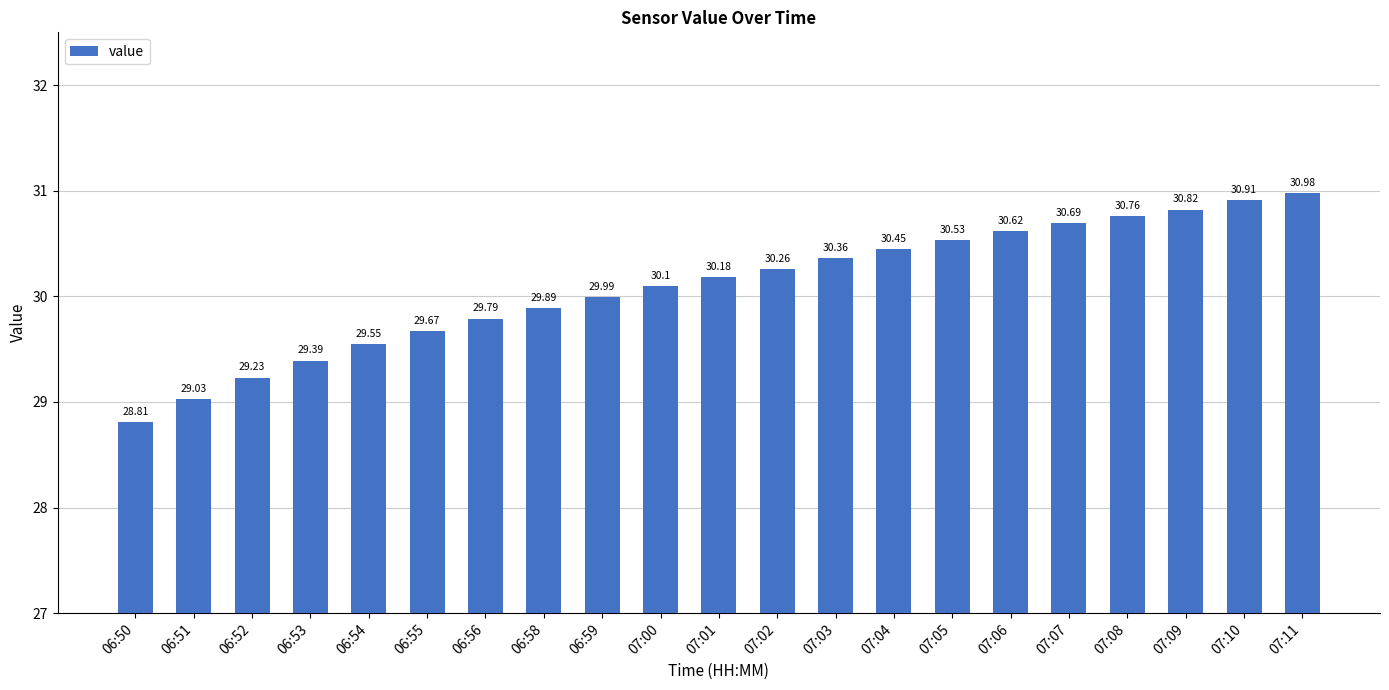

What is the change in value from 06:51 to 06:56?

+0.8